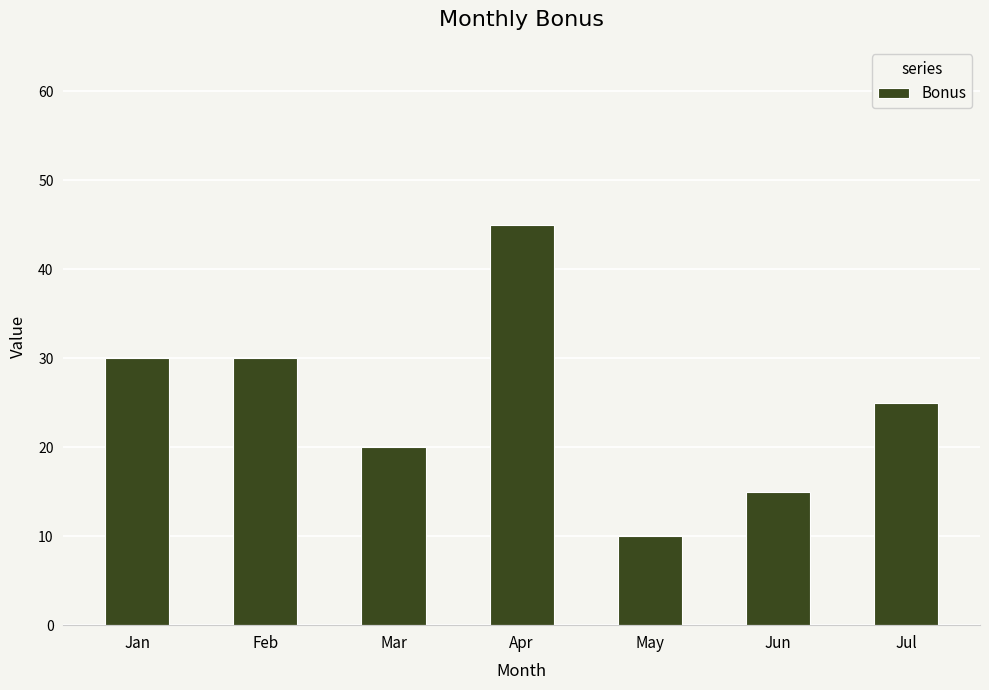

What is the difference between the maximum and minimum values?

35